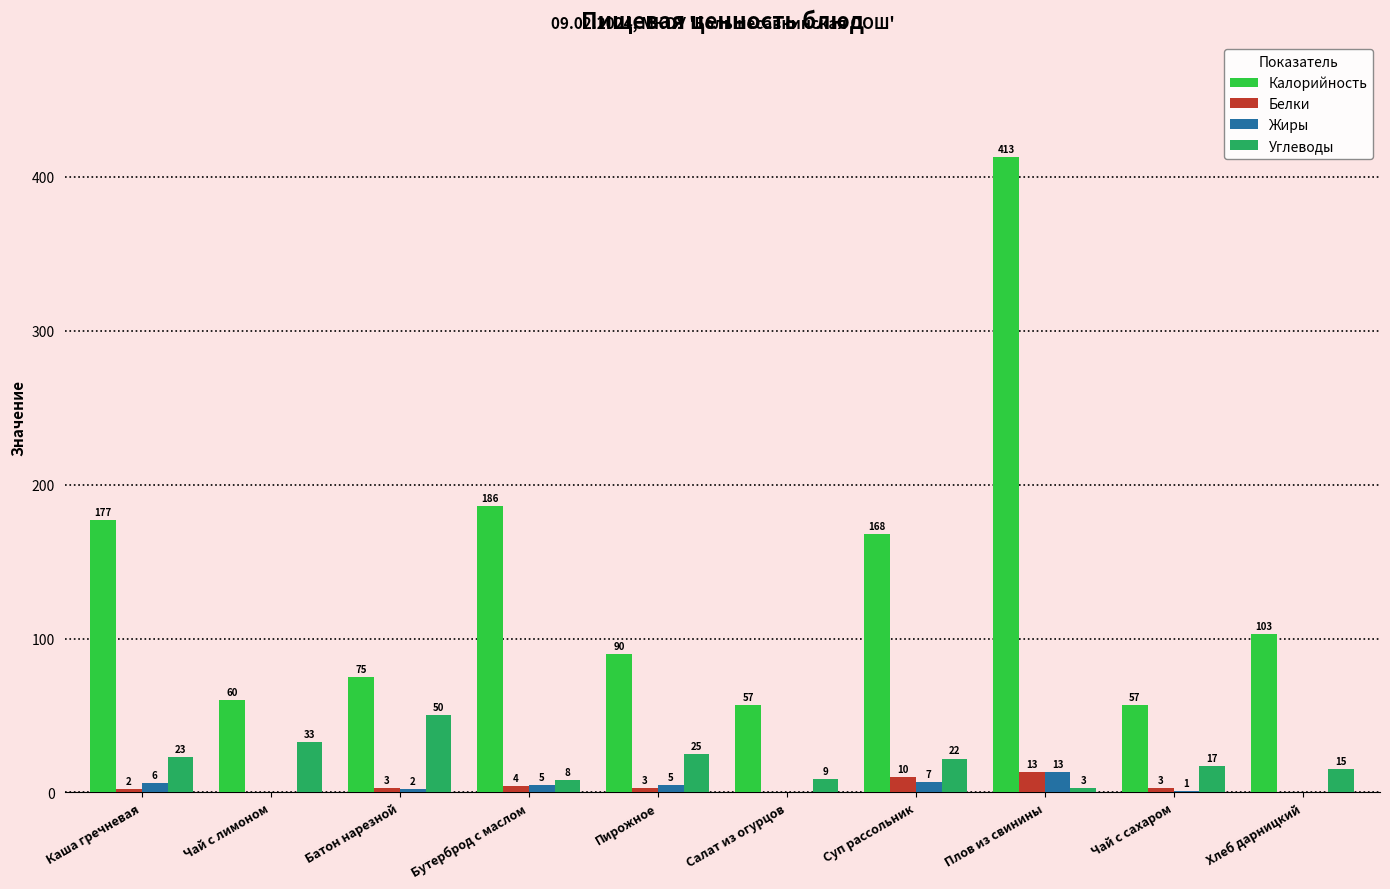

Is the value of Калорийность at Чай с лимоном greater than the value of Жиры at Чай с лимоном?

Yes